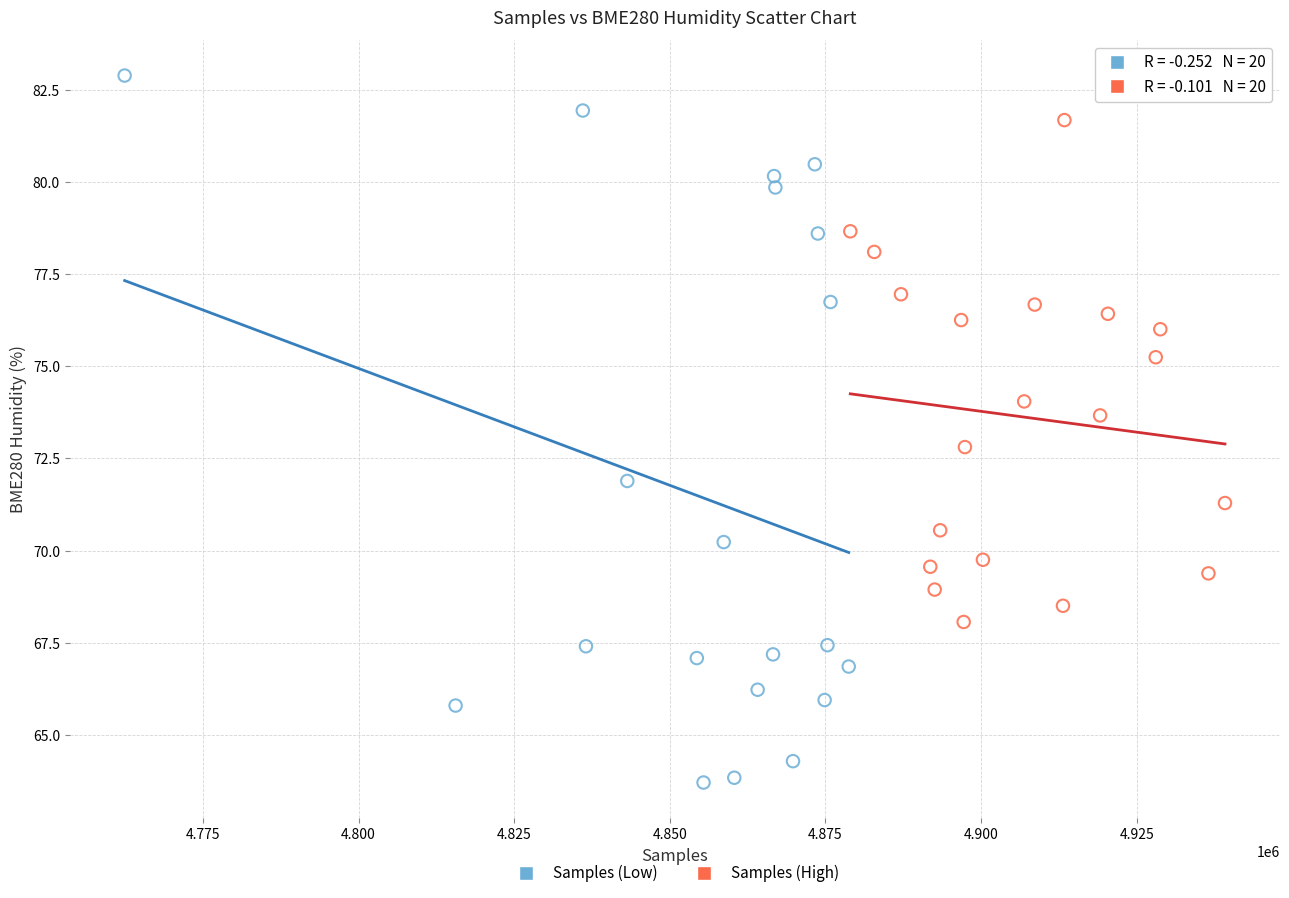

Which series reaches the maximum Y coordinate?

Samples (Low)